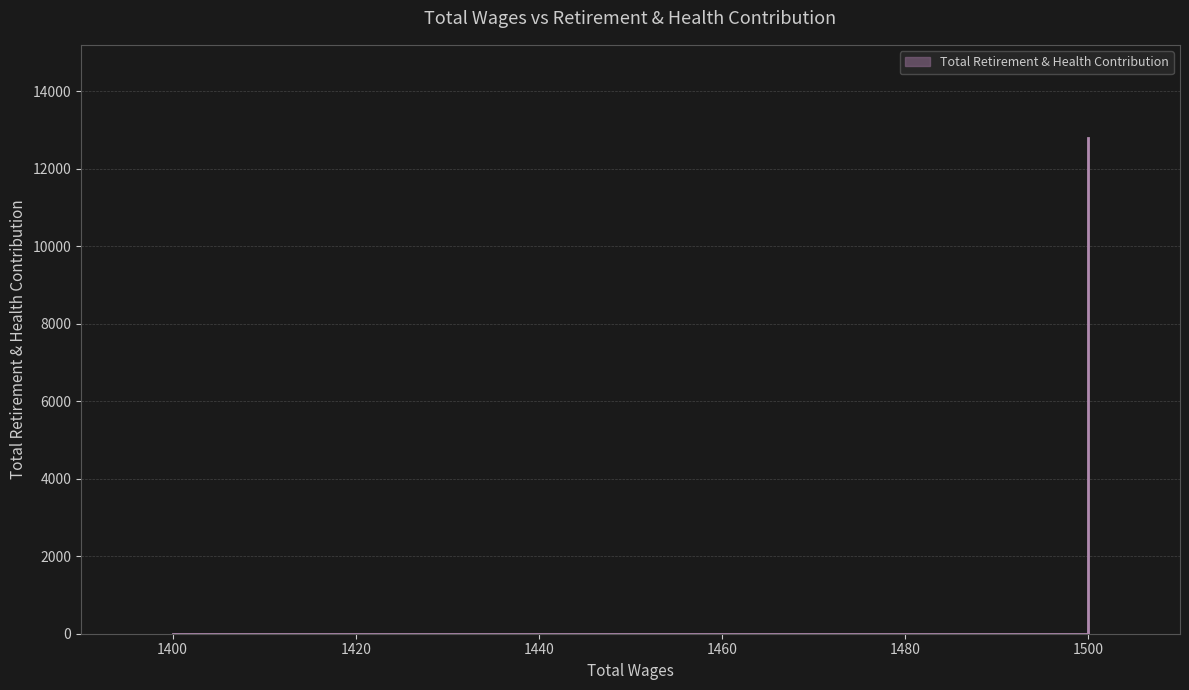

Reading right to left, what are all the values shown in this chart?

0	0	0	12784	0